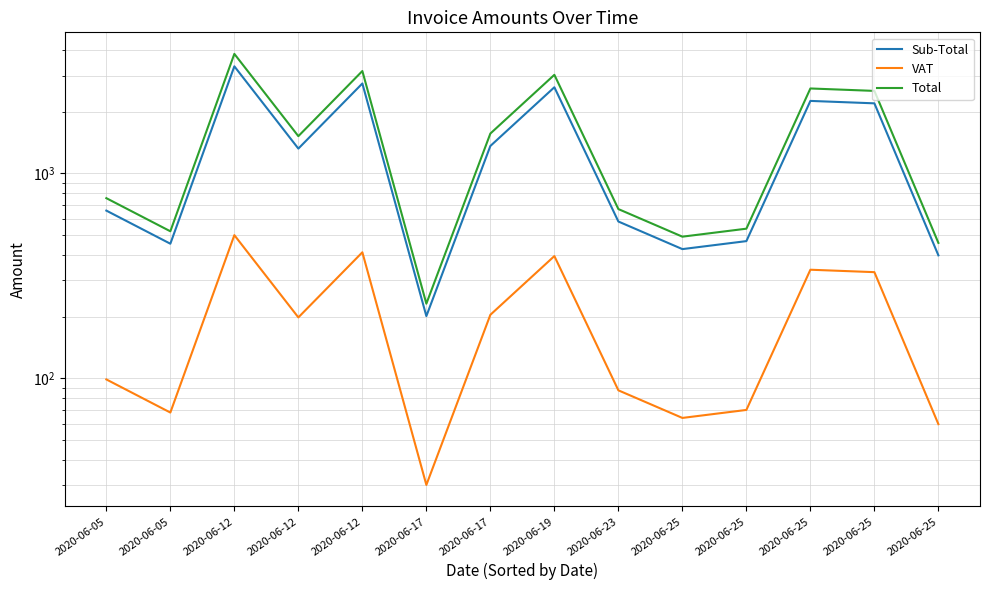

What is the difference between the maximum and minimum values in the VAT series?

469.3